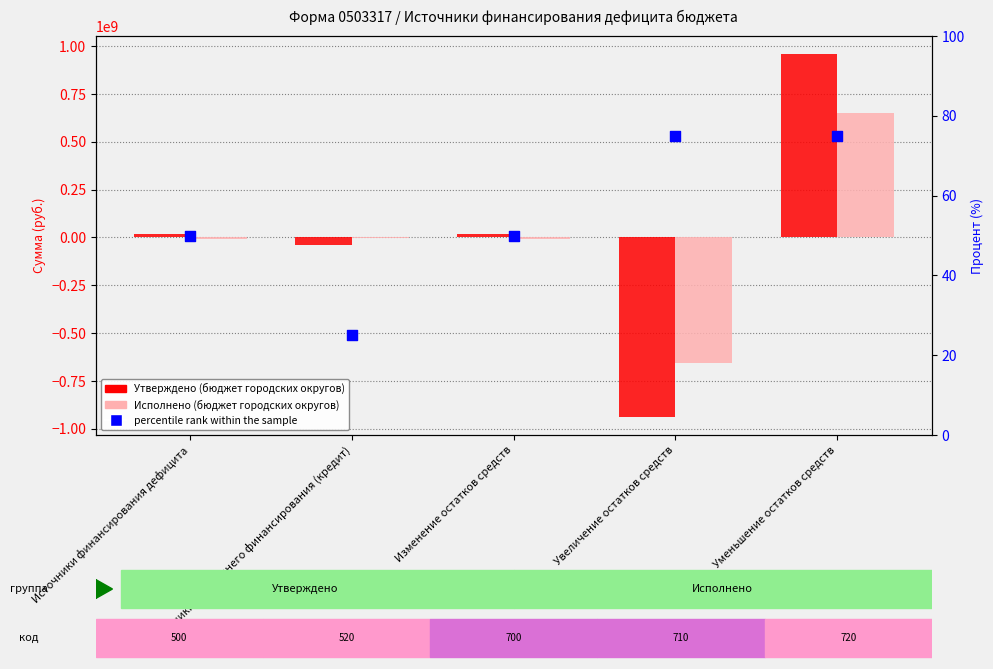

Which series contains the highest Y value?

Утверждено (бюджет городских округов)